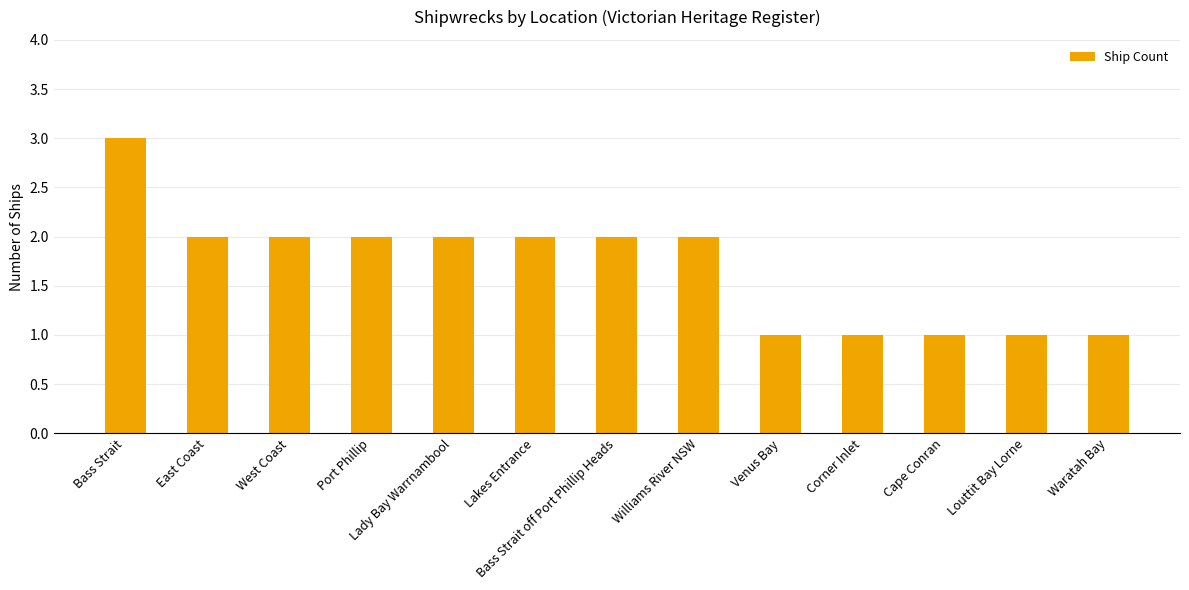

Which category has the highest value across all series?

Bass Strait